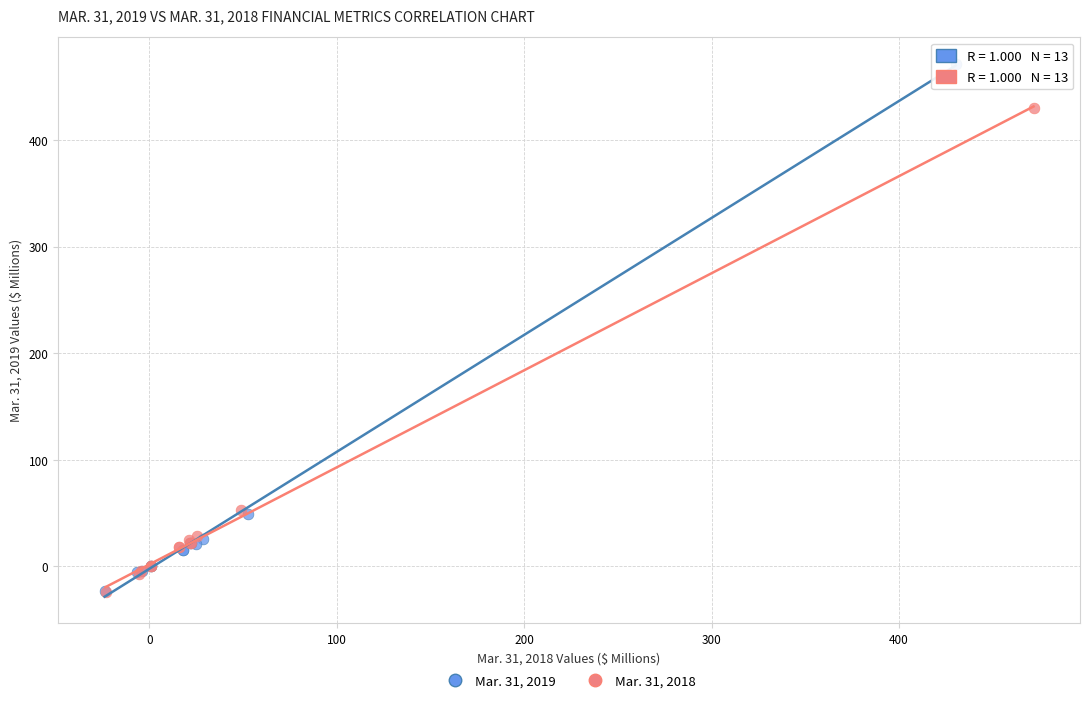

Which series contains the highest Y value?

Mar. 31, 2019